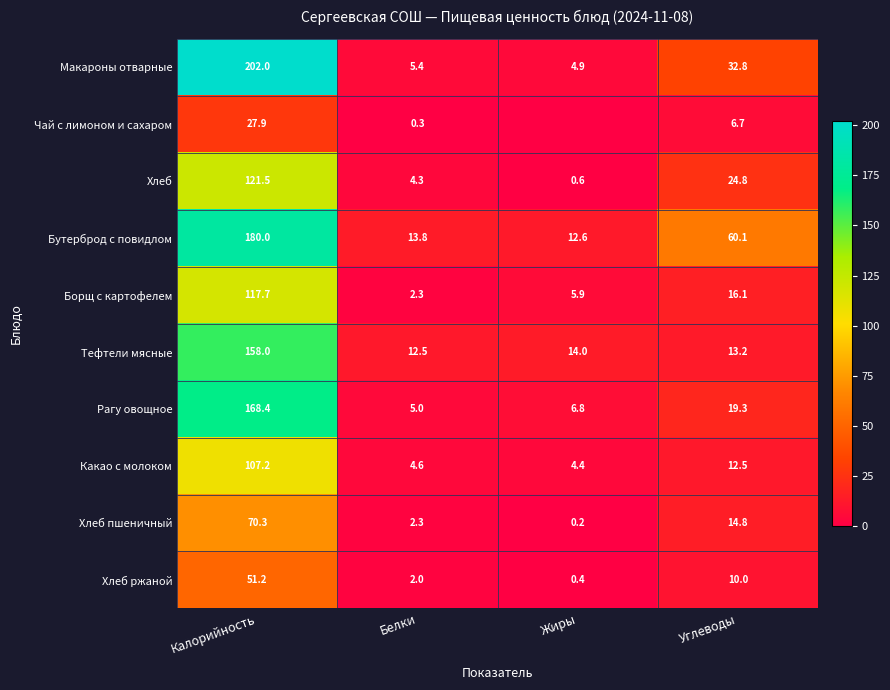

How many data points does each series have?

4